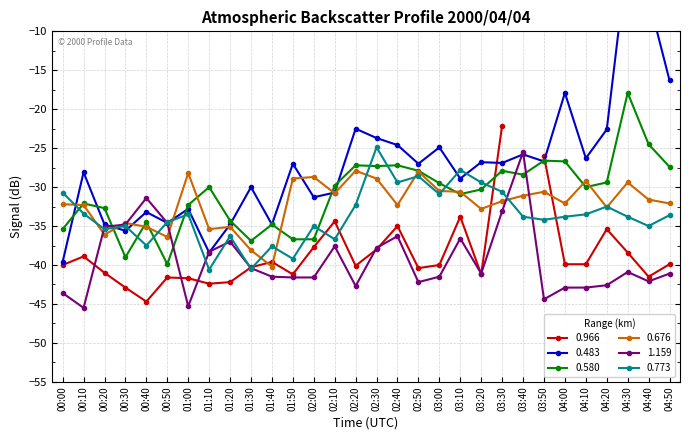

What is the value of the 0.676 point at the 4th from the left?

-34.6